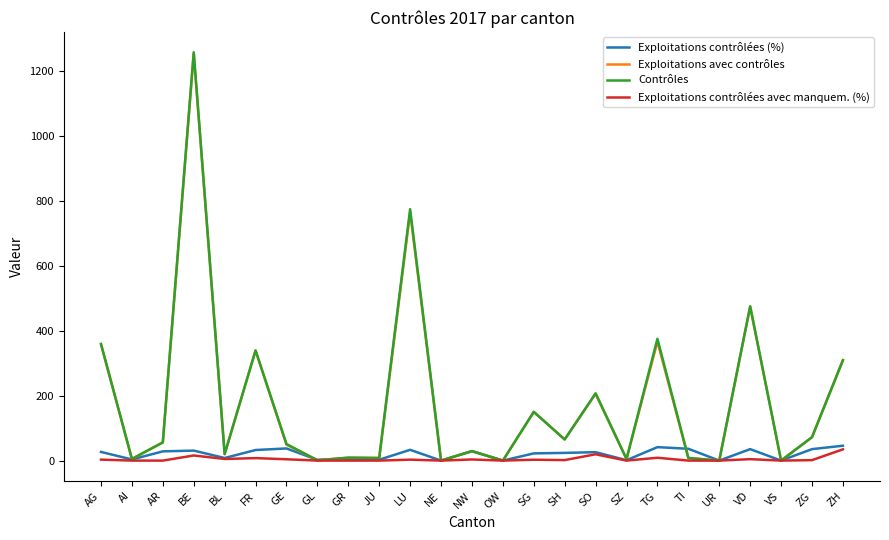

At which label does Contrôles reach its peak?

BE